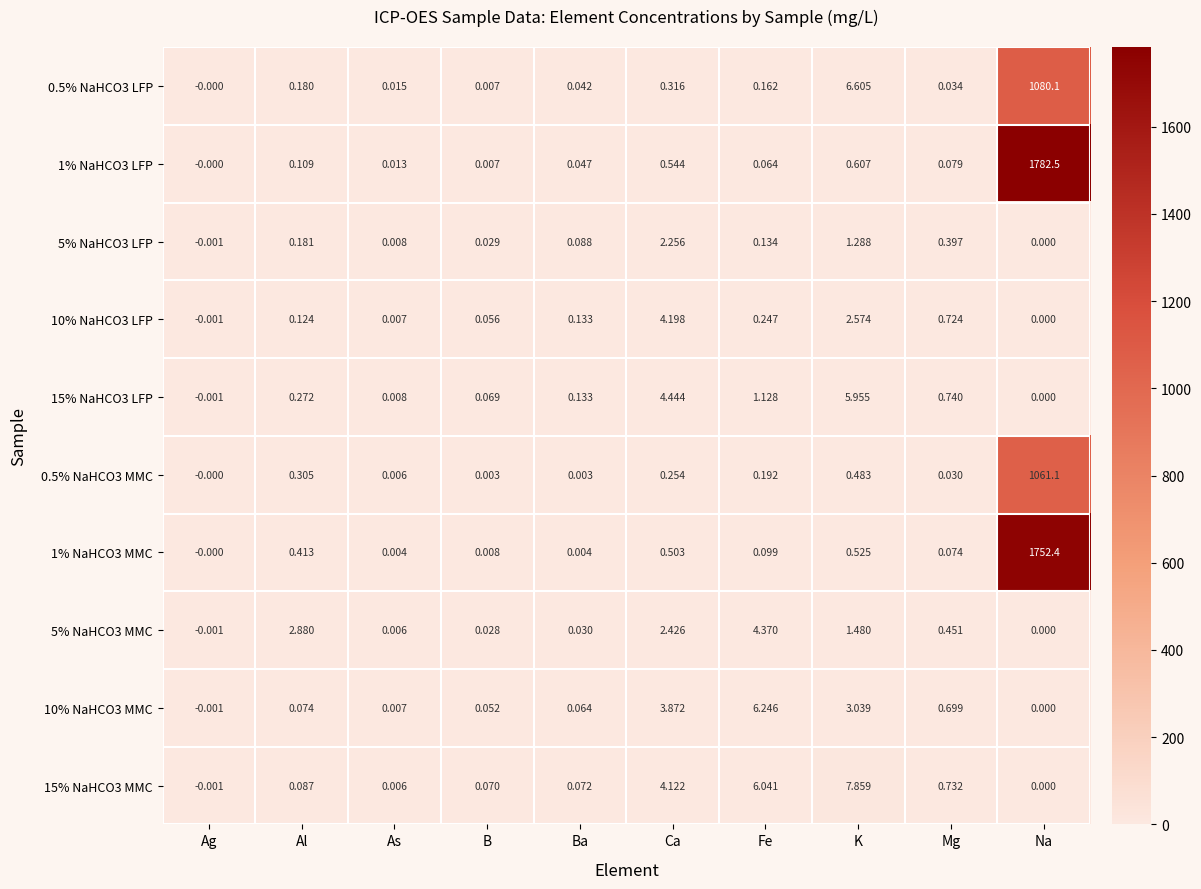

Is the value of 5% NaHCO3 MMC at Ag greater than the value of 15% NaHCO3 LFP at K?

No